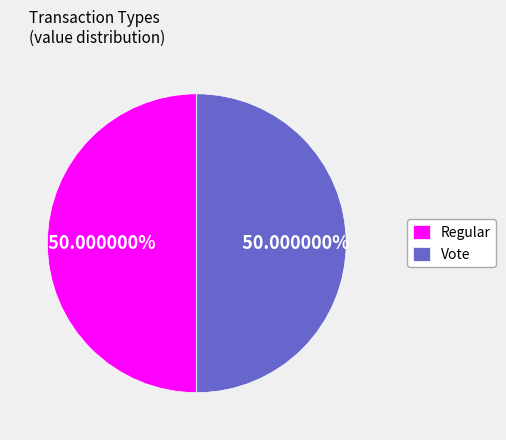

To the nearest percent, what portion does Vote represent?

50%